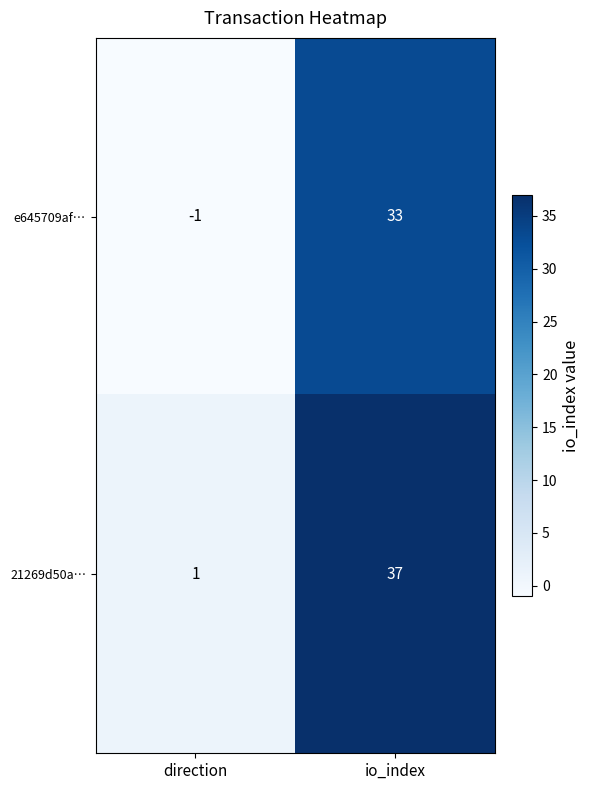

What is the difference between the highest and lowest values at direction?

2